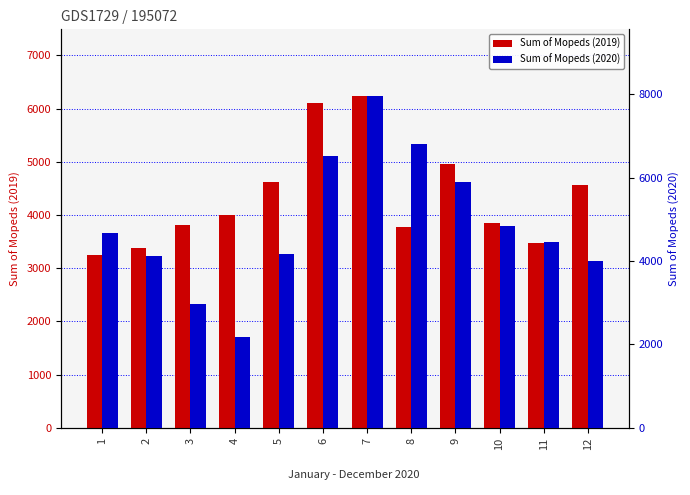

What is the minimum value for Sum of Mopeds (2019)?

3247